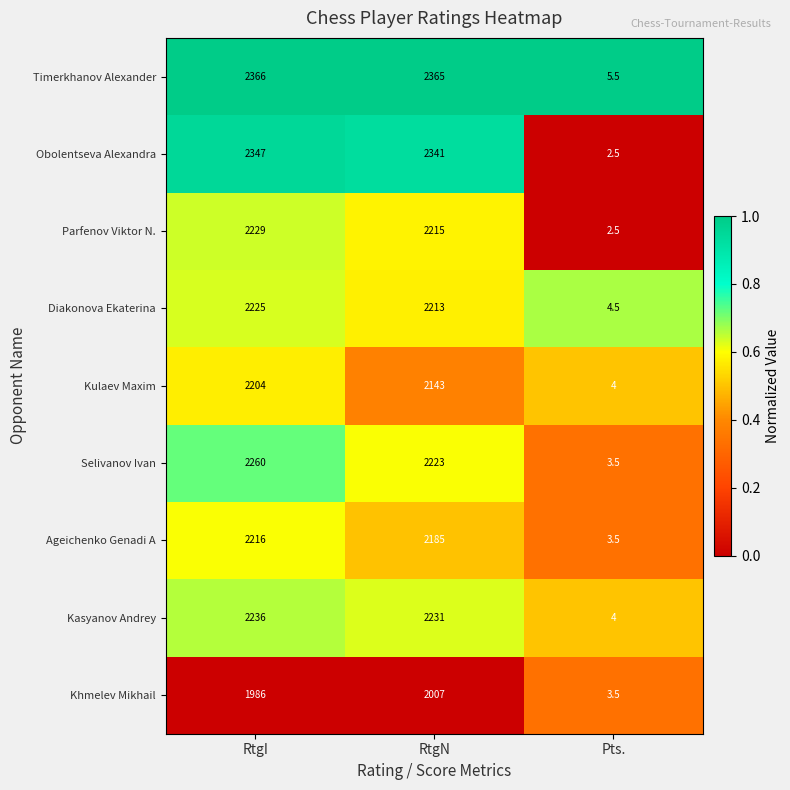

Reading left to right, list all the values displayed in this chart.

Timerkhanov Alexander: 2366.0	2365.0	5.5
Obolentseva Alexandra: 2347.0	2341.0	2.5
Parfenov Viktor N.: 2229.0	2215.0	2.5
Diakonova Ekaterina: 2225.0	2213.0	4.5
Kulaev Maxim: 2204.0	2143.0	4.0
Selivanov Ivan: 2260.0	2223.0	3.5
Ageichenko Genadi A: 2216.0	2185.0	3.5
Kasyanov Andrey: 2236.0	2231.0	4.0
Khmelev Mikhail: 1986.0	2007.0	3.5